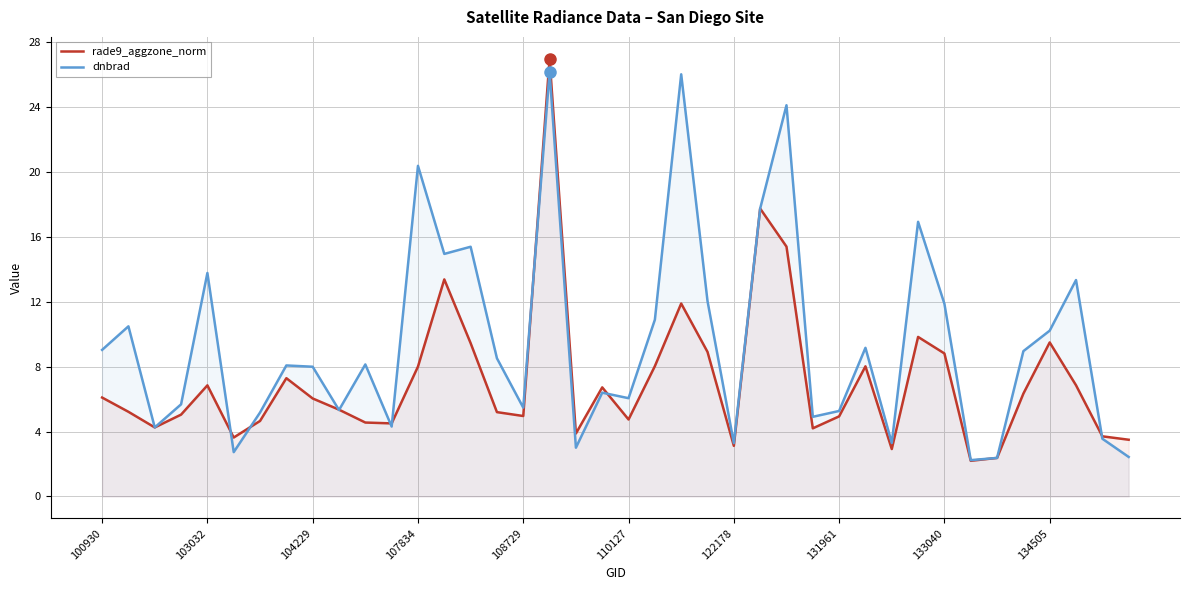

What is the lowest value of the dnbrad series?

2.2